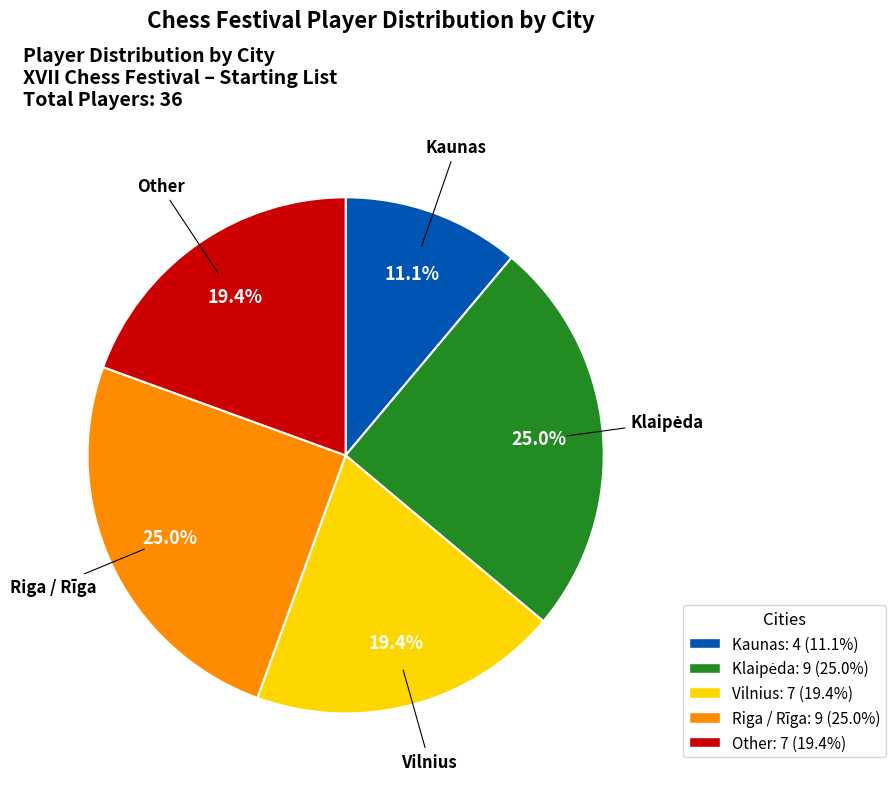

Does Vilnius represent more than half of the total?

No